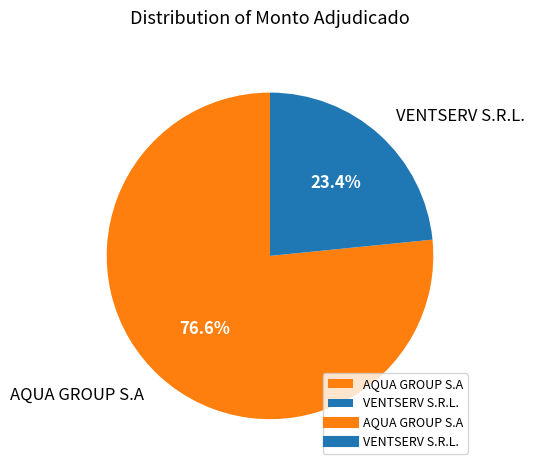

What percentage is the VENTSERV S.R.L. slice, to the nearest percent?

23%